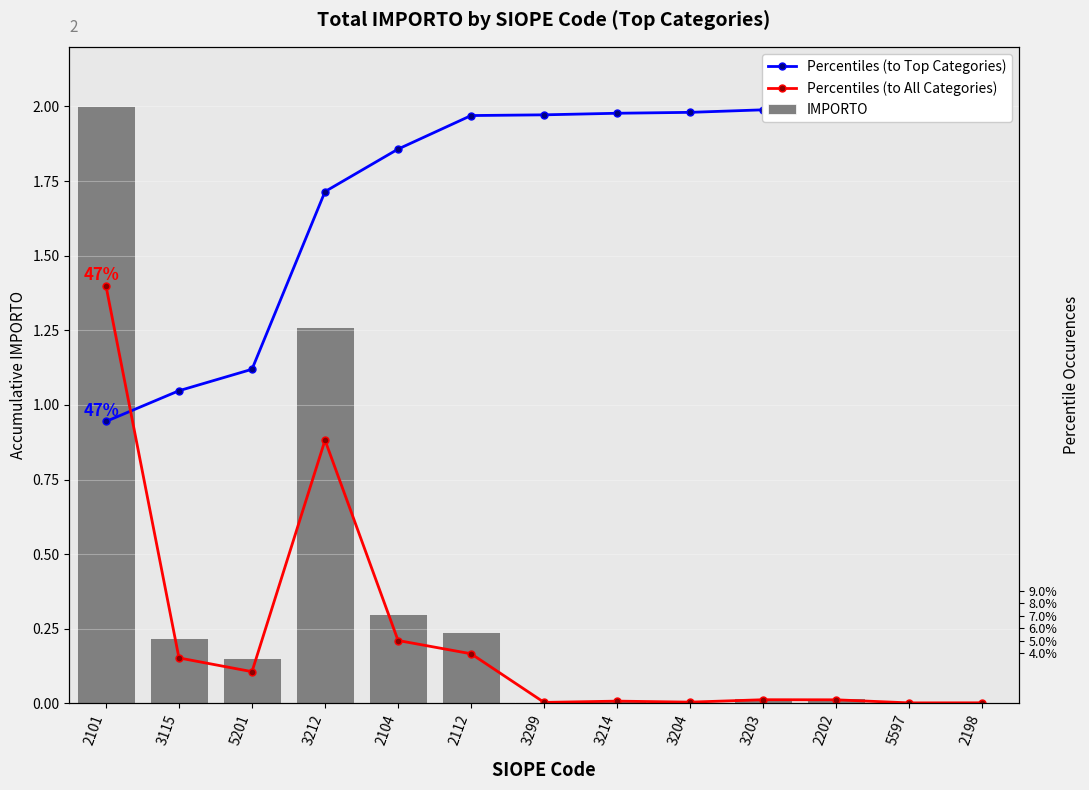

The value of Percentiles (to All Categories) at 5597 is 0.0. True or false?

True